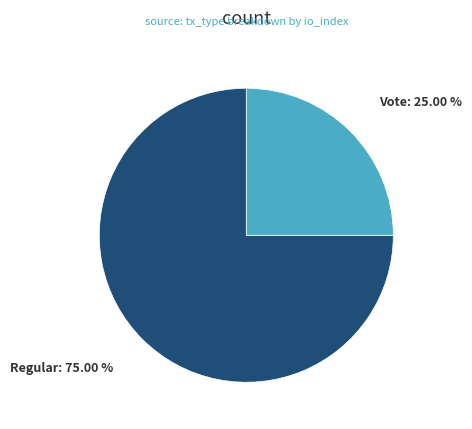

Which has a higher value, Vote or Regular?

Regular